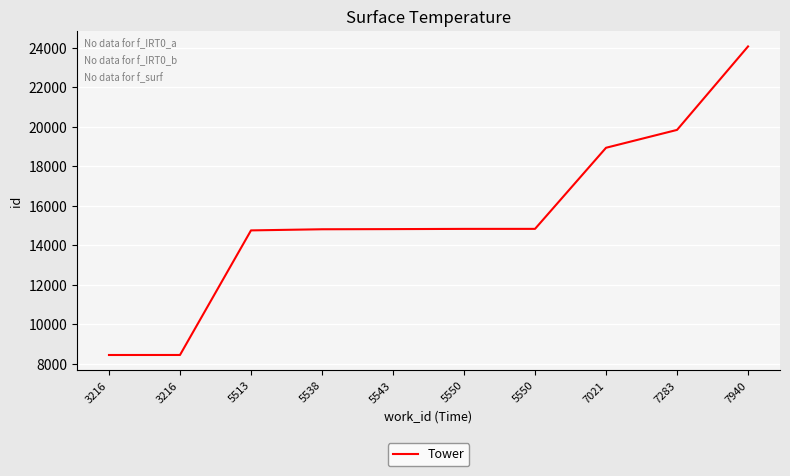

Is this an area chart (filled region under the line)?

No